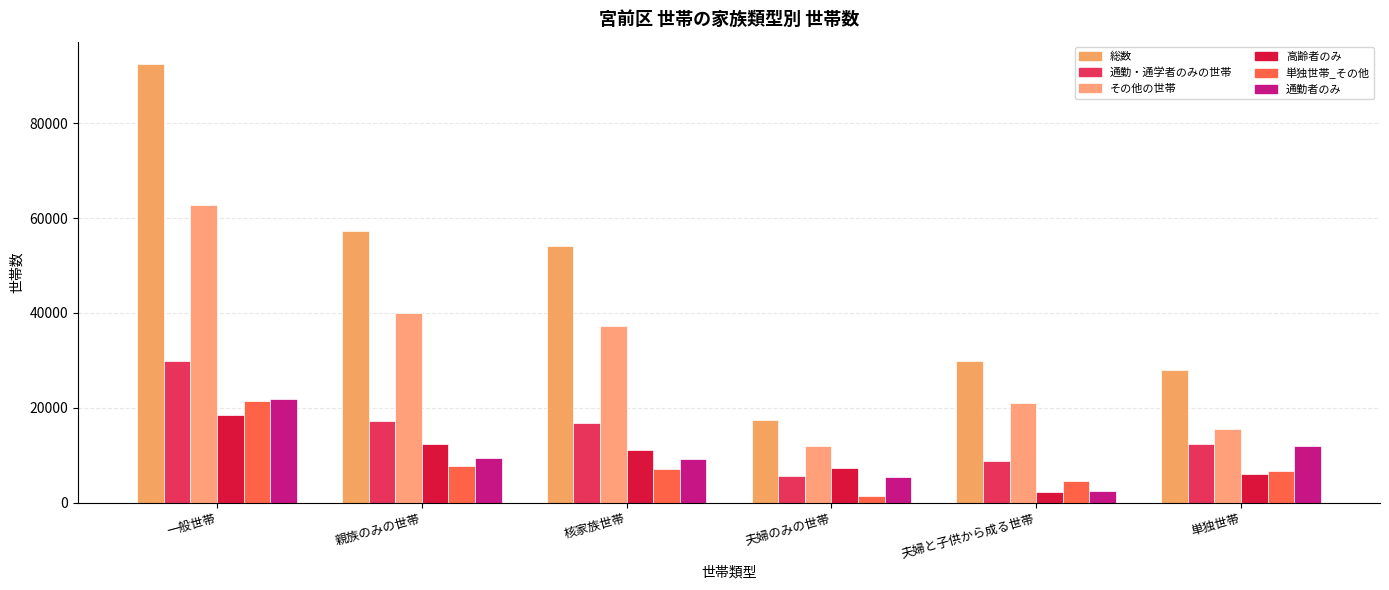

Count the number of categories in the chart.

6